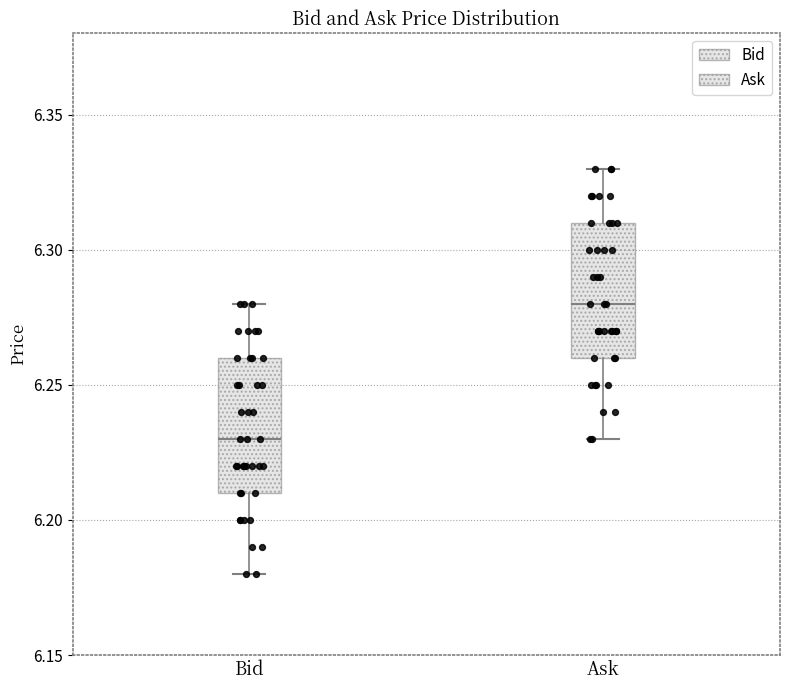

Where does the lower whisker of the box for Bid end on the y-axis? The values are not printed on the chart, so give them approximately, as read against the axis.

6.18